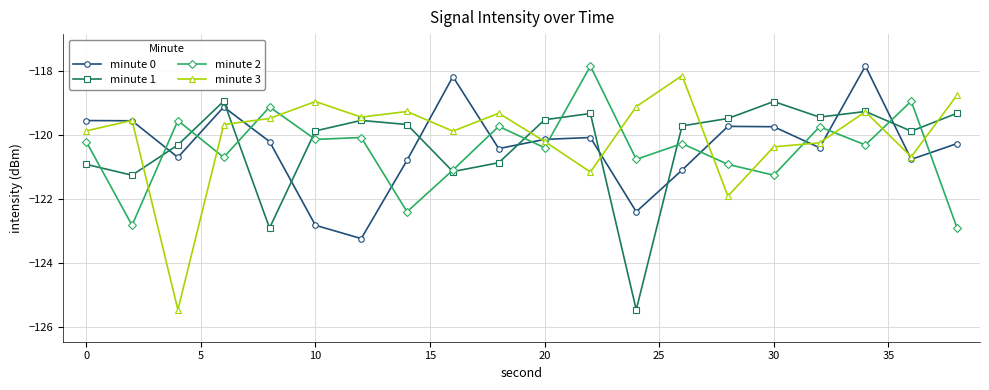

In minute 3, how many points are higher than both neighbors (excluding endpoints)?

6